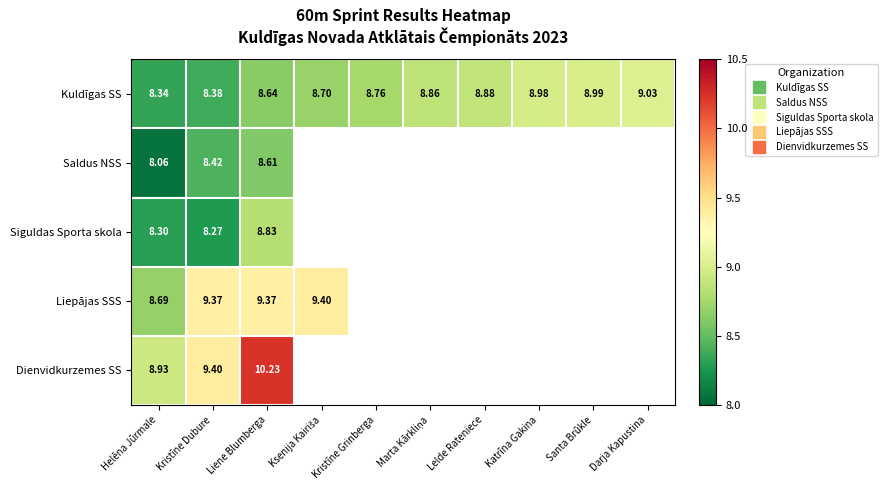

List the labels in order of Saldus NSS value, smallest first.

Helēna Jūrmale, Kristīne Dubure, Liene Blumberga, Ksenija Kairiša, Kristīne Grinberga, Marta Kārkliņa, Lelde Rateniece, Katrīna Gakina, Santa Brūkle, Darja Kapustina